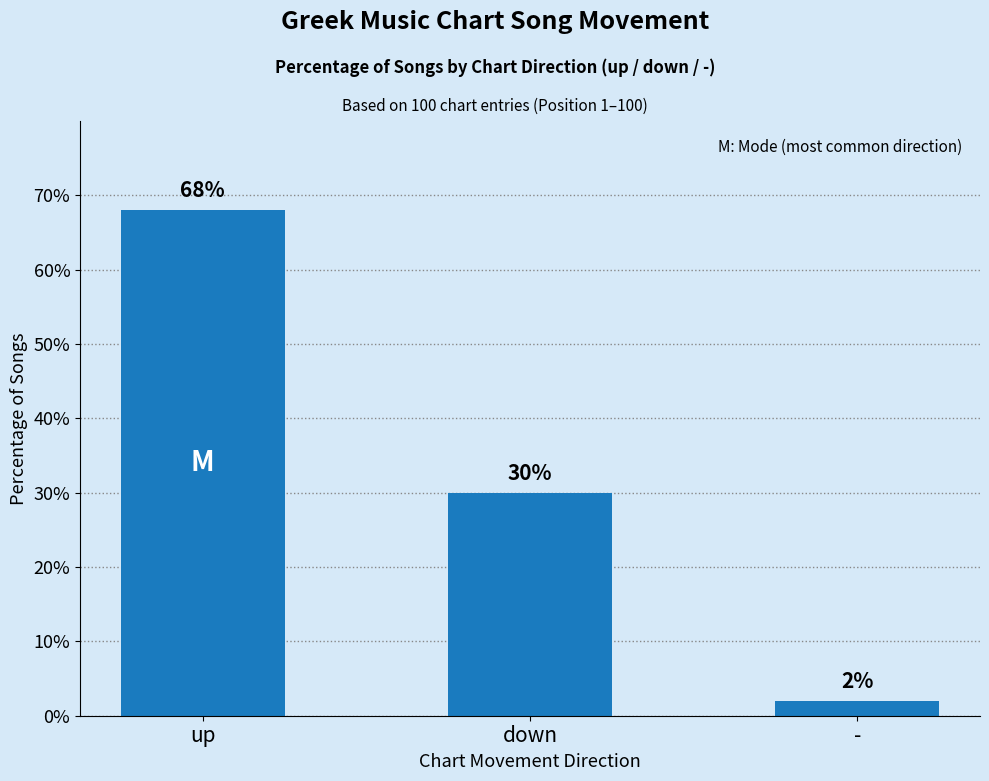

Which label corresponds to the smallest value in the chart?

-